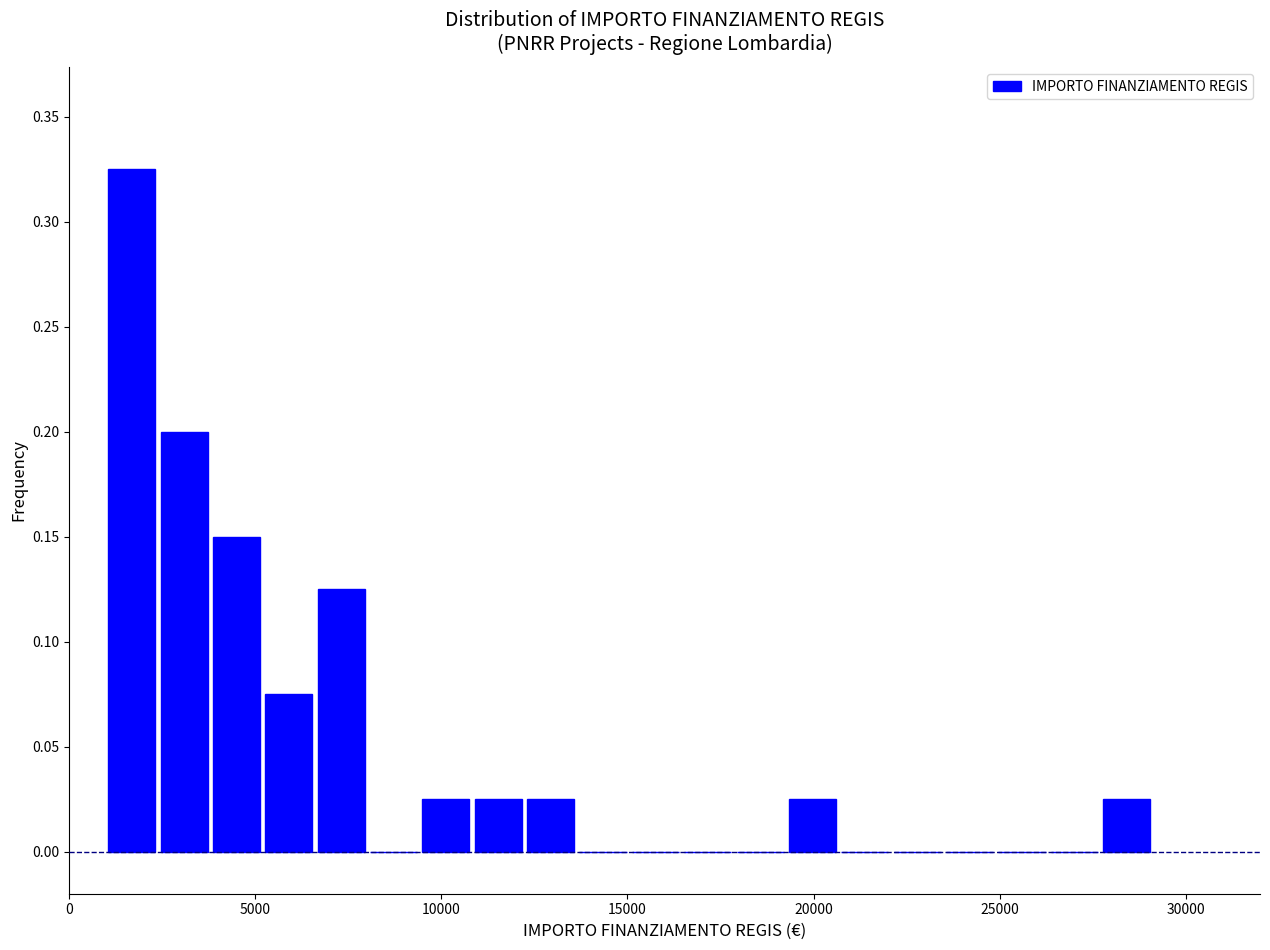

Read against the x-axis, roughly where is the centre of the tallest bar?

1500